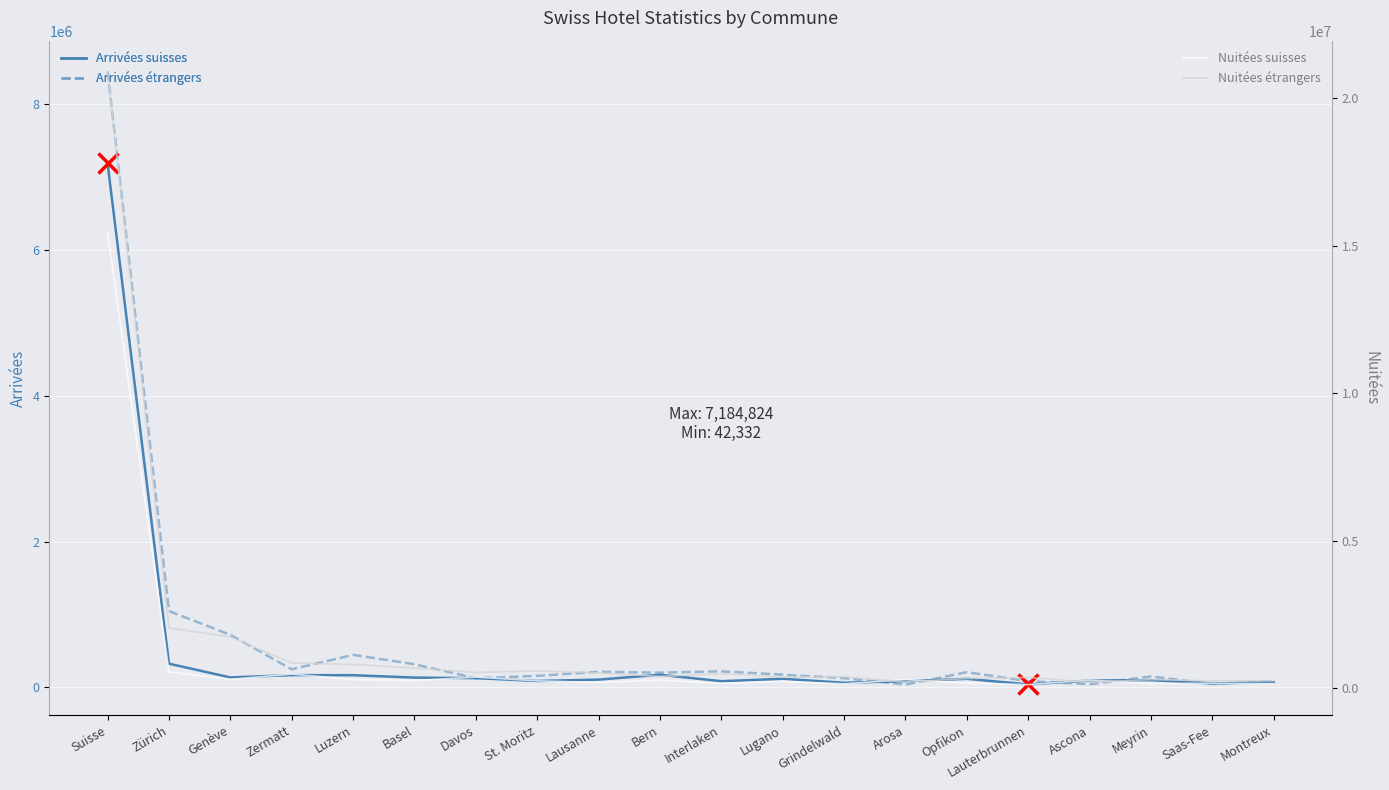

Is this an area chart (filled region under the line)?

No